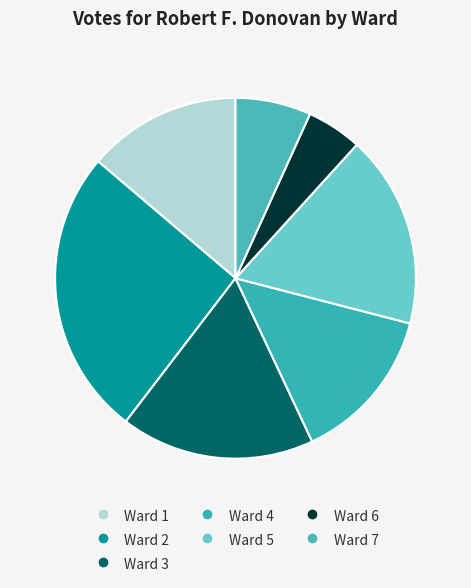

How many slices are in this pie chart?

7